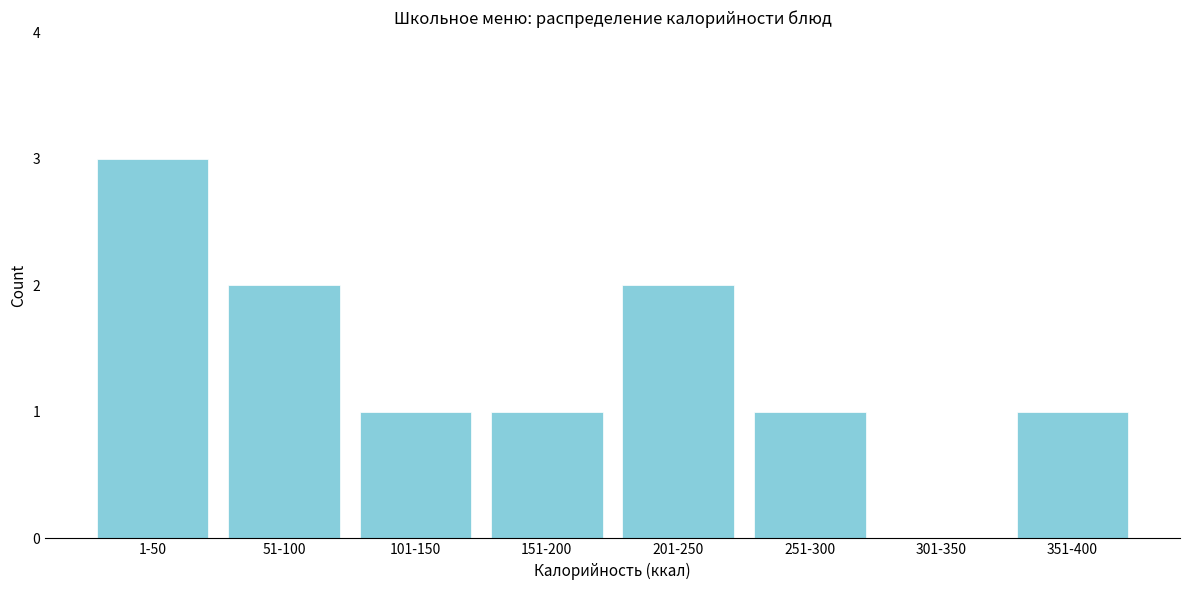

Reading left to right, extract all data points from this chart.

1-50=3	51-100=2	101-150=1	151-200=1	201-250=2	251-300=1	301-350=0	351-400=1